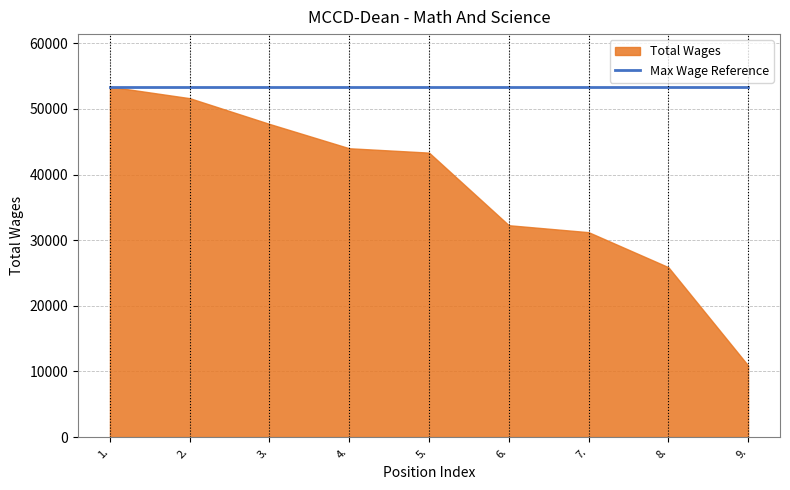

What is the smallest value displayed?

10910